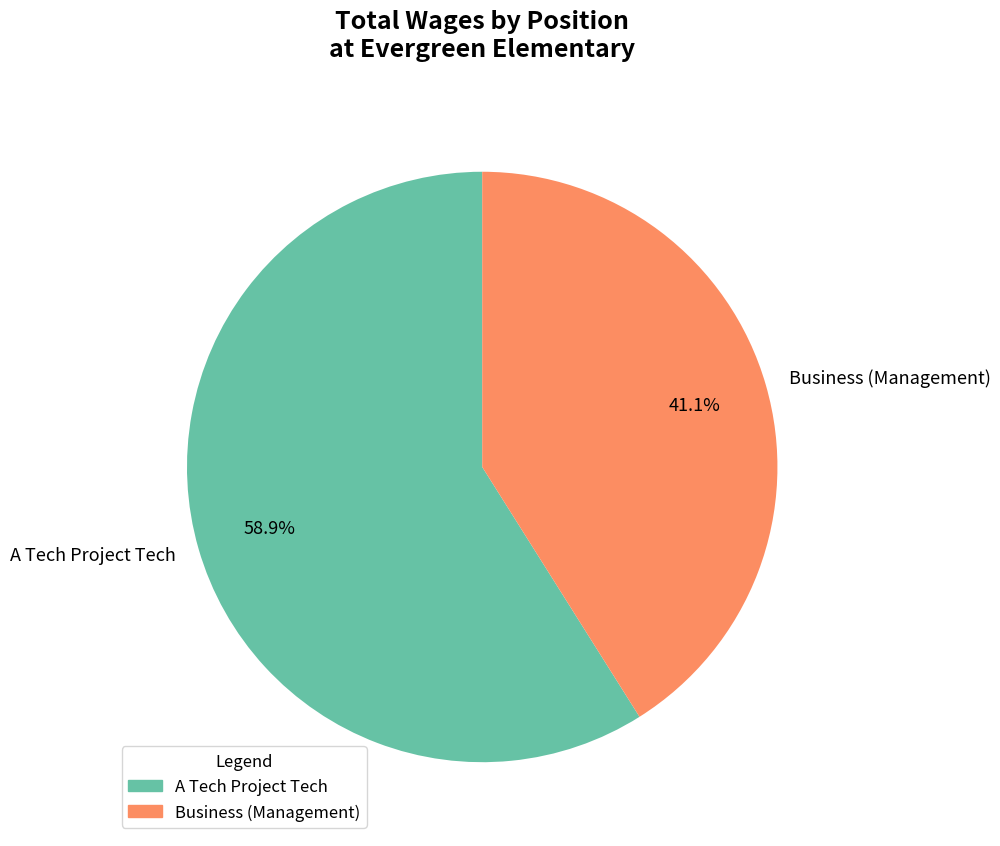

Which slice is the smallest?

Business (Management)